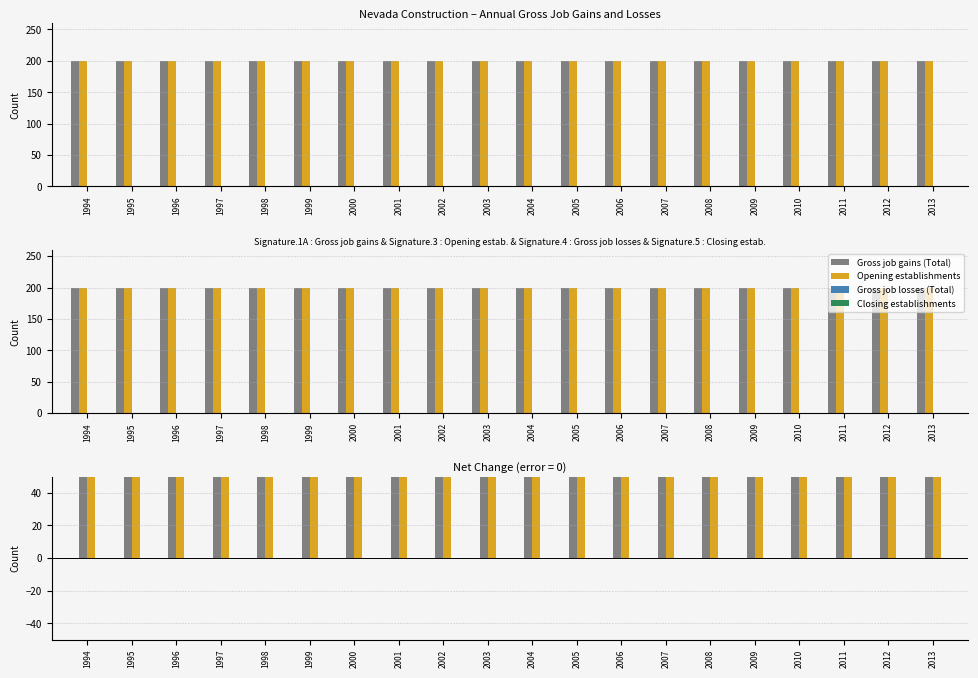

At how many categories does at least one series exceed 79?

20